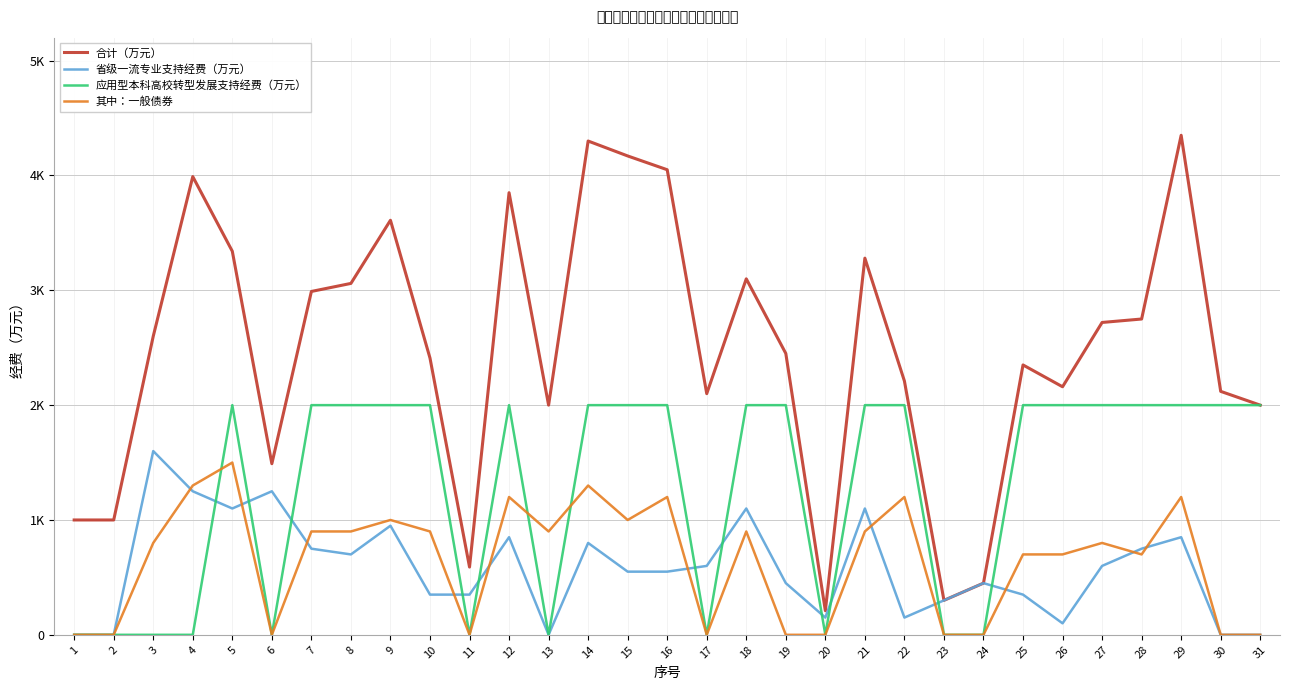

True or false: 其中：一般债券 and 合计（万元） cross at least once.

False